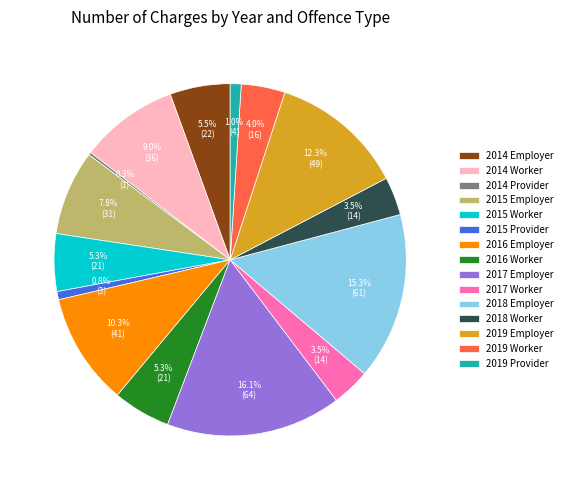

True or false: 2019 Provider accounts for 11% of the total.

False